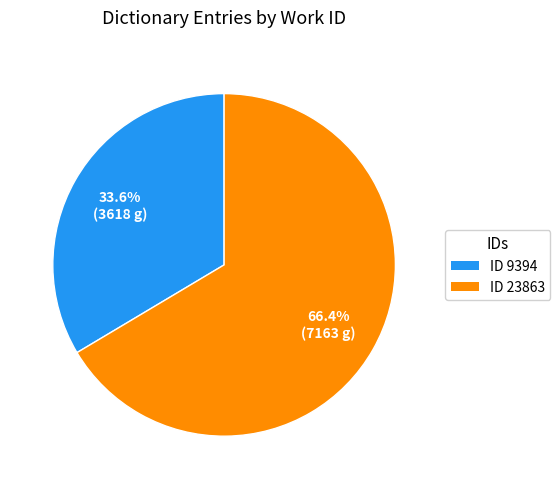

Is there any slice that represents more than half of the pie?

Yes